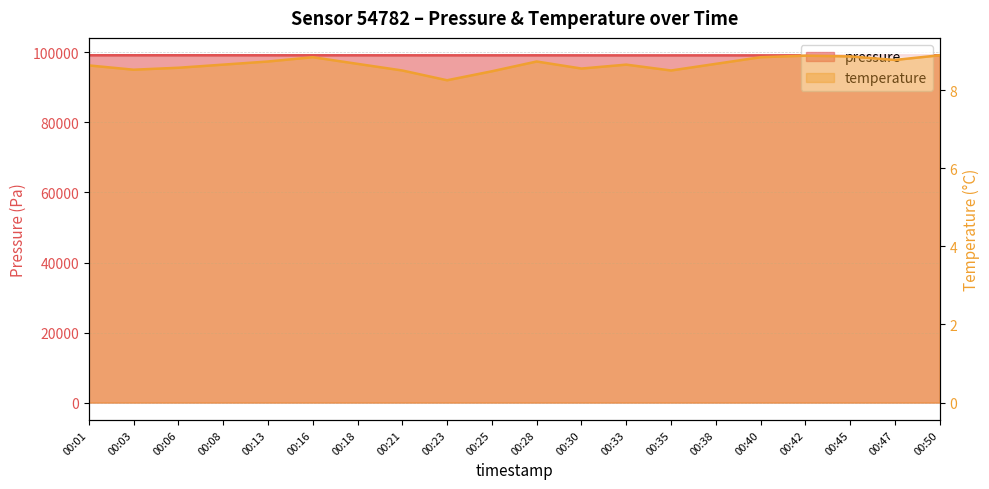

True or false: temperature and pressure intersect in this chart.

False